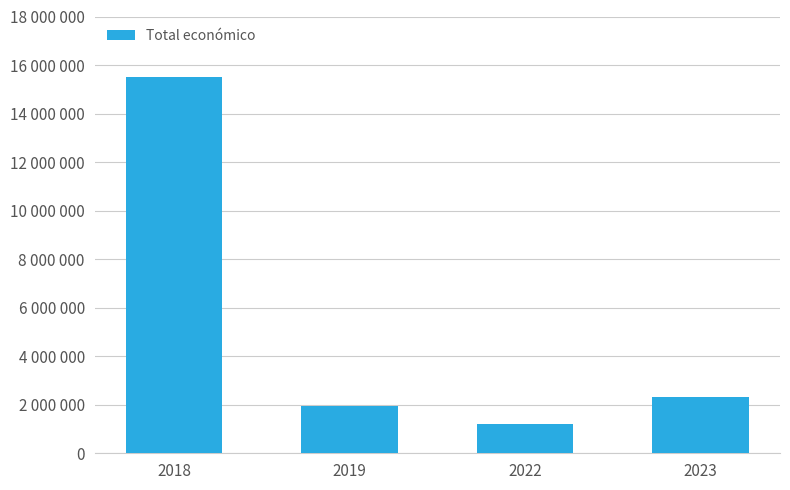

List the labels in order of value, smallest first.

2022, 2019, 2023, 2018